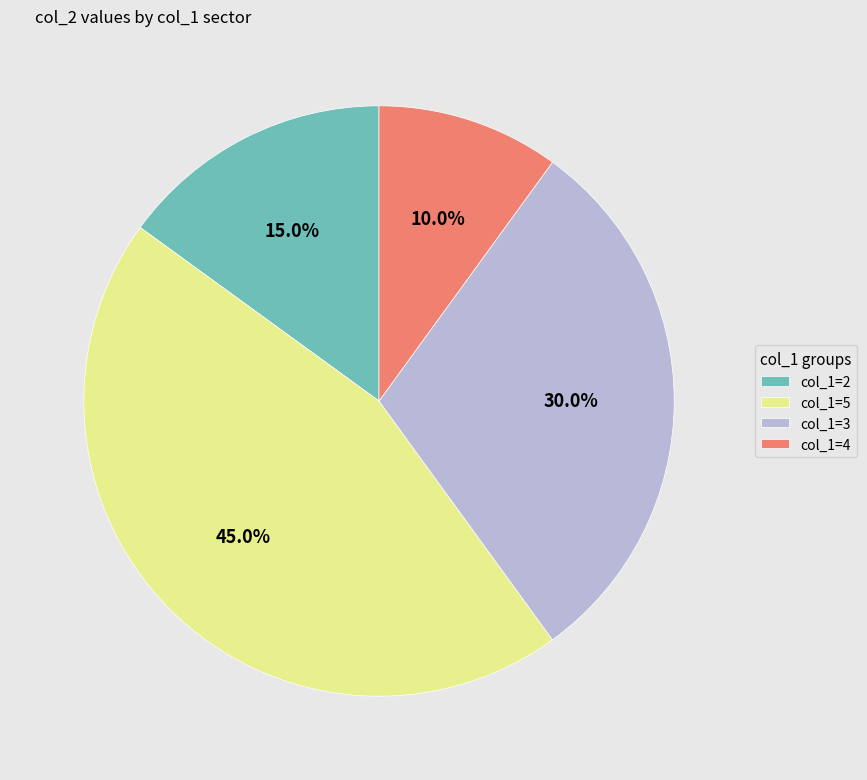

How many slices are in this pie chart?

4